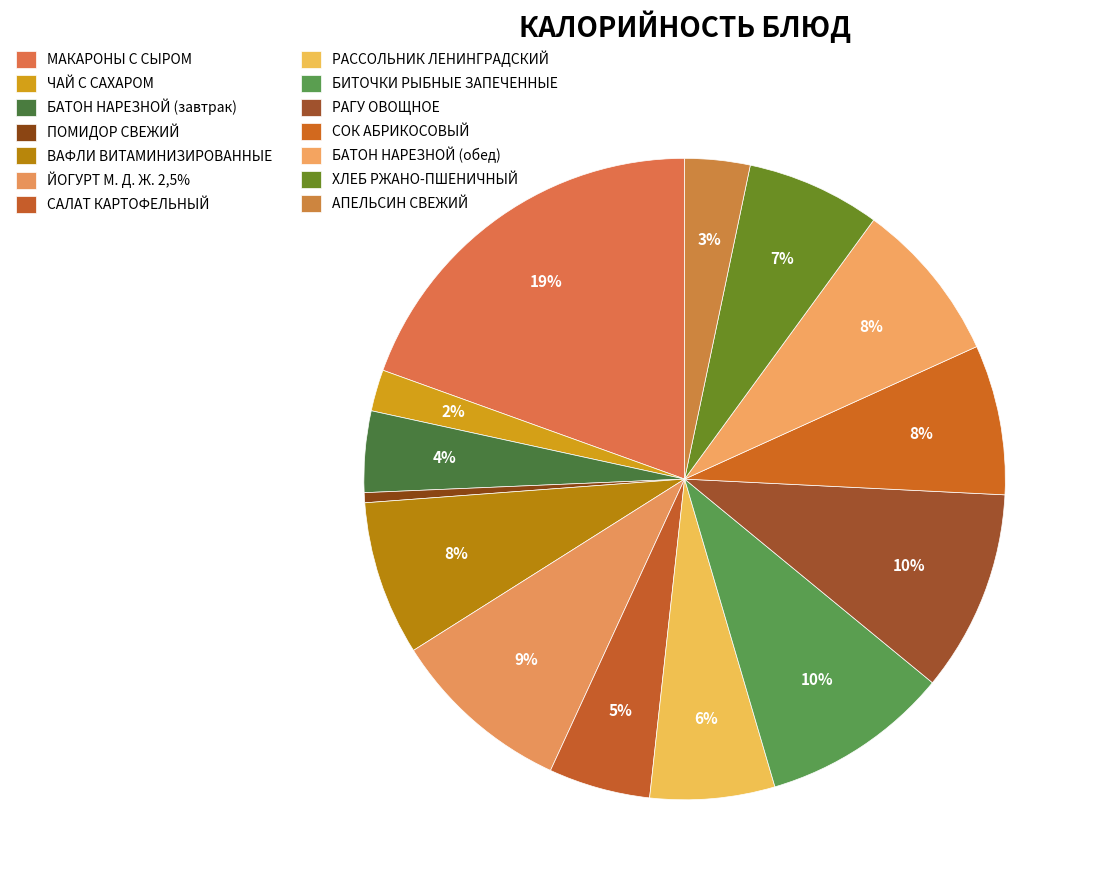

Rank the categories by value from lowest to highest.

ПОМИДОР СВЕЖИЙ, ЧАЙ С САХАРОМ, АПЕЛЬСИН СВЕЖИЙ, БАТОН НАРЕЗНОЙ (завтрак), САЛАТ КАРТОФЕЛЬНЫЙ, РАССОЛЬНИК ЛЕНИНГРАДСКИЙ, ХЛЕБ РЖАНО-ПШЕНИЧНЫЙ, СОК АБРИКОСОВЫЙ, ВАФЛИ ВИТАМИНИЗИРОВАННЫЕ, БАТОН НАРЕЗНОЙ (обед), ЙОГУРТ М. Д. Ж. 2,5%, БИТОЧКИ РЫБНЫЕ ЗАПЕЧЕННЫЕ, РАГУ ОВОЩНОЕ, МАКАРОНЫ С СЫРОМ